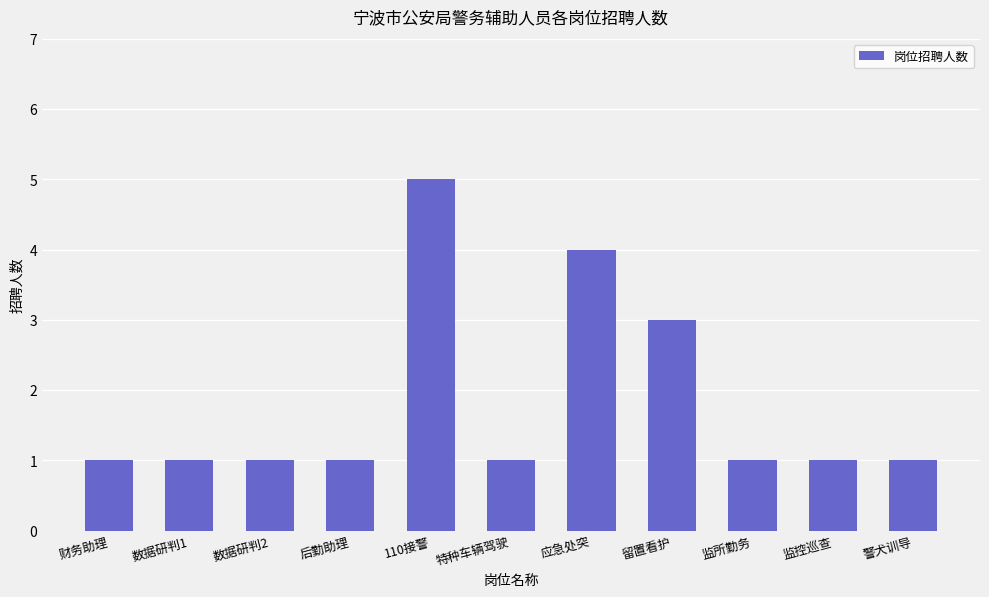

Reading left to right, transcribe all the data shown in this chart.

财务助理=1	数据研判1=1	数据研判2=1	后勤助理=1	110接警=5	特种车辆驾驶=1	应急处突=4	留置看护=3	监所勤务=1	监控巡查=1	警犬训导=1